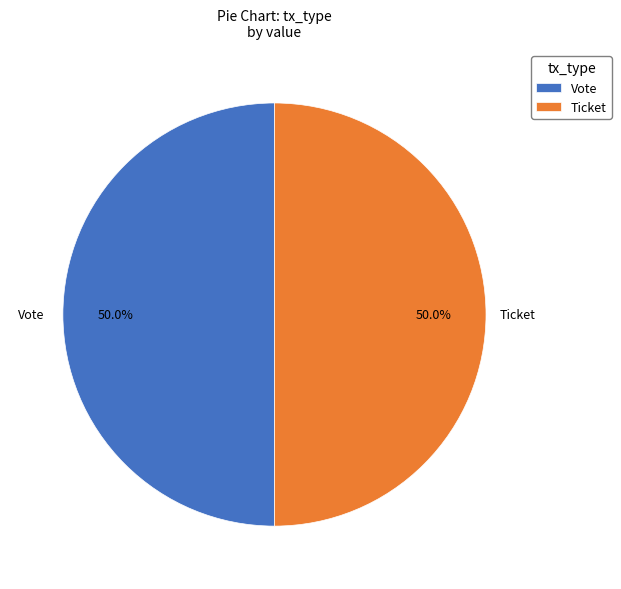

To the nearest percent, what is the difference between the largest and smallest slice percentages?

0%